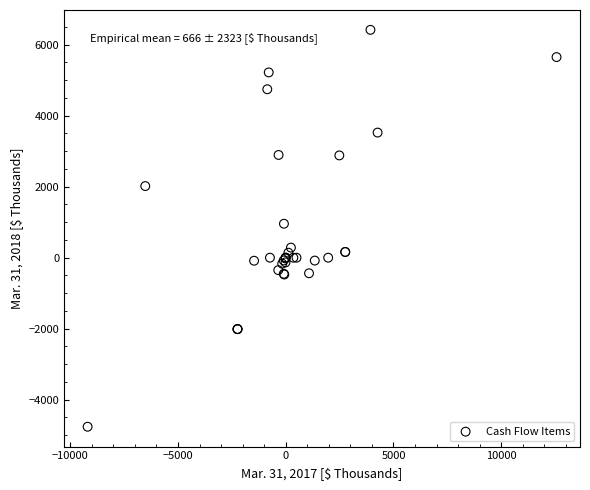

What Y value in the scatter plot is closest to 828?

956